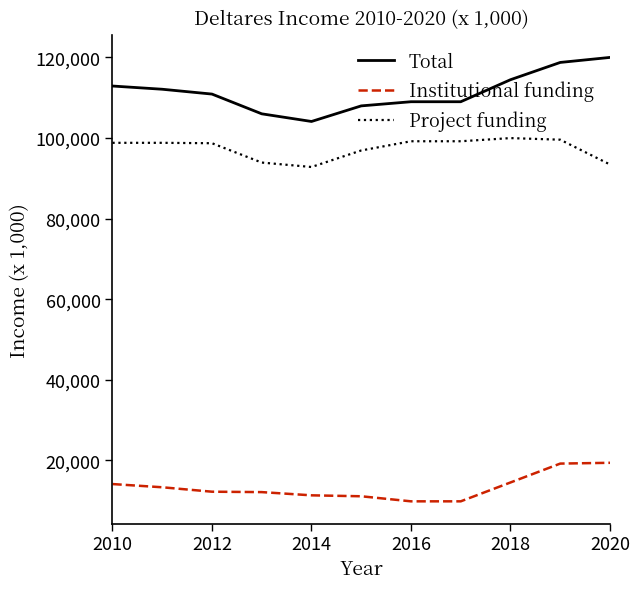

True or false: Total has more than 1 interior local peaks.

False